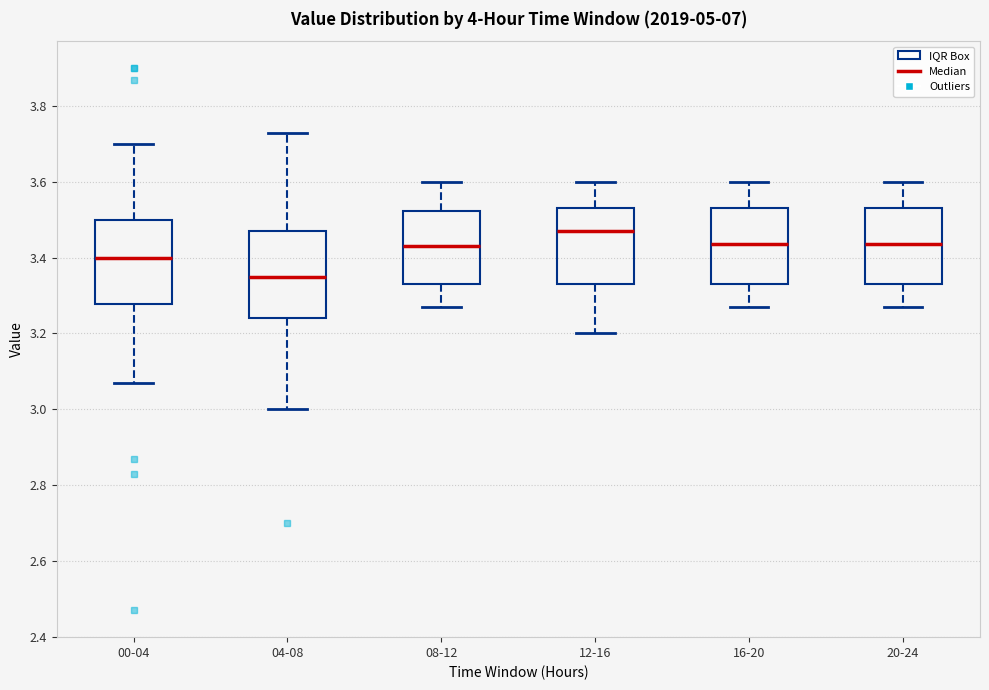

Reading left to right, read every box against the y-axis: the position of its median line, the range the box covers, and the ends of its whiskers. The values are not printed on the chart, so give them approximately, as read against the axis.

00-04: median 3.40, box 3.28 to 3.50, whiskers 3.08 to 3.70
04-08: median 3.36, box 3.24 to 3.48, whiskers 3.00 to 3.74
08-12: median 3.44, box 3.34 to 3.52, whiskers 3.28 to 3.60
12-16: median 3.48, box 3.34 to 3.54, whiskers 3.20 to 3.60
16-20: median 3.44, box 3.34 to 3.54, whiskers 3.28 to 3.60
20-24: median 3.44, box 3.34 to 3.54, whiskers 3.28 to 3.60